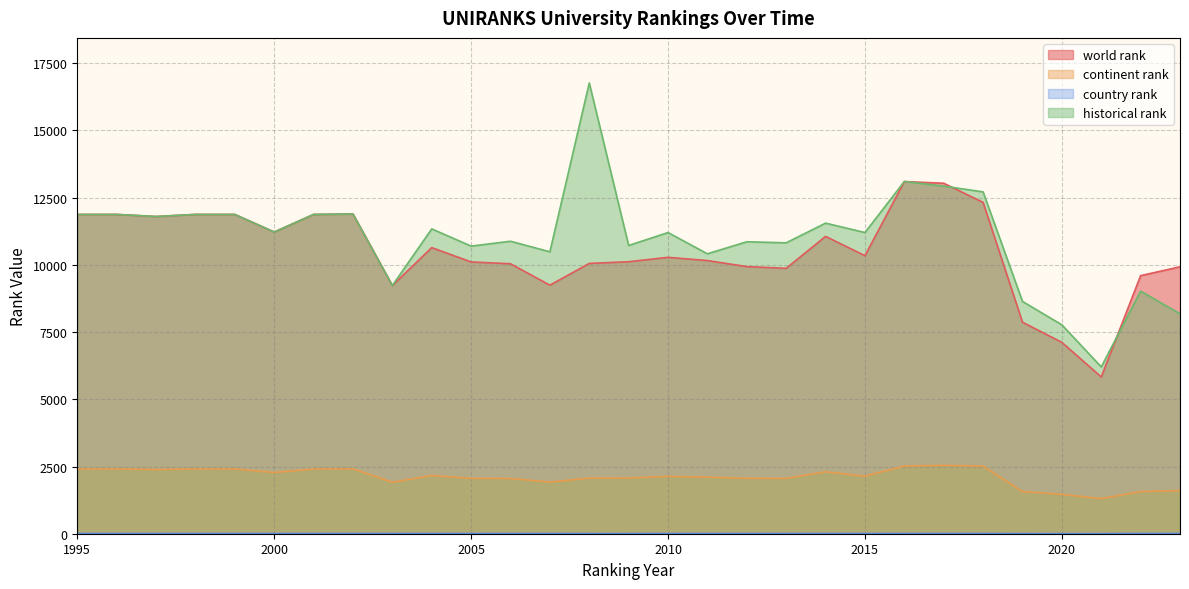

Where is the first local maximum for continent rank?

2002